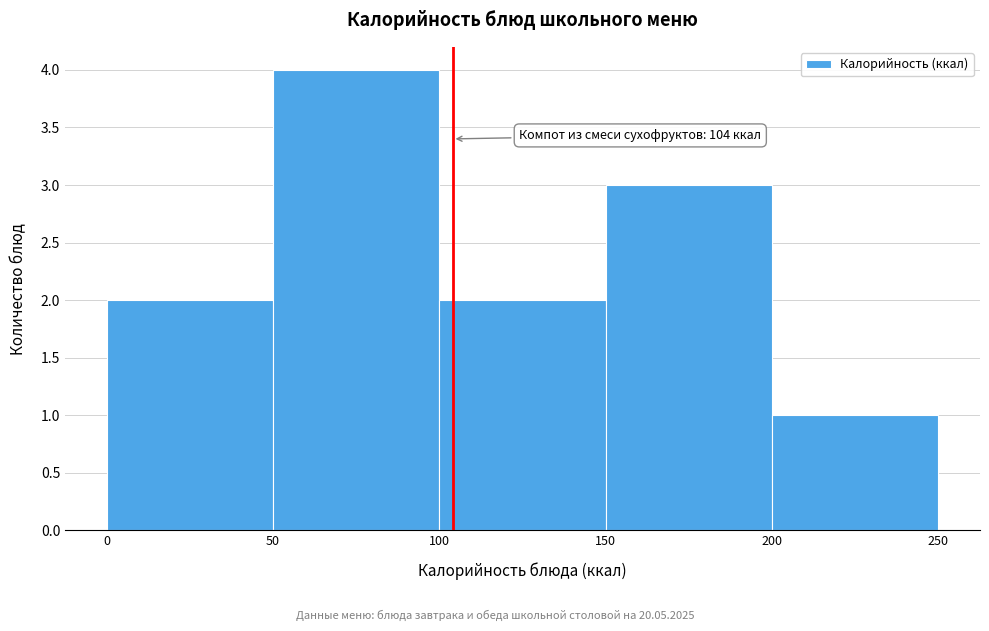

Over which range of the x-axis is the bar tallest?

50 to 100